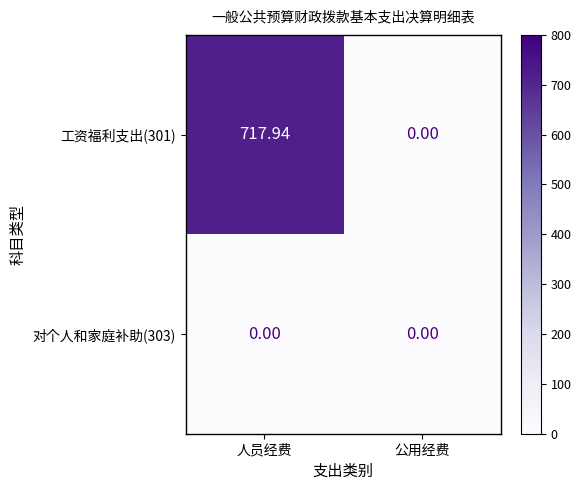

Rank the series by their maximum value, from highest to lowest.

工资福利支出(301), 对个人和家庭补助(303)